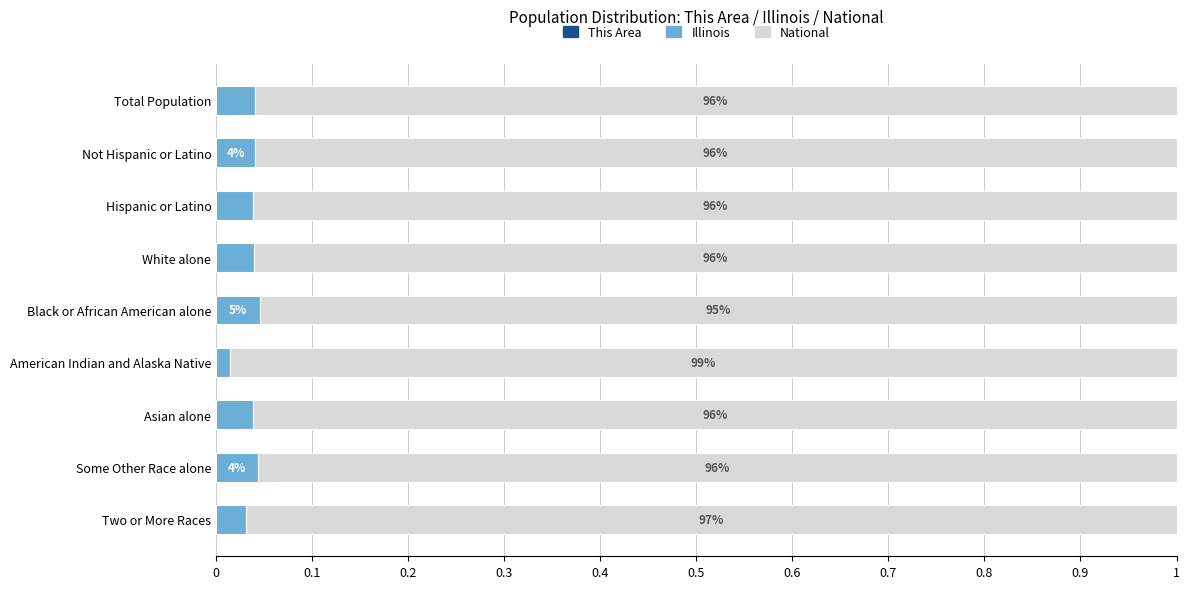

How many categories are shown in the chart?

9